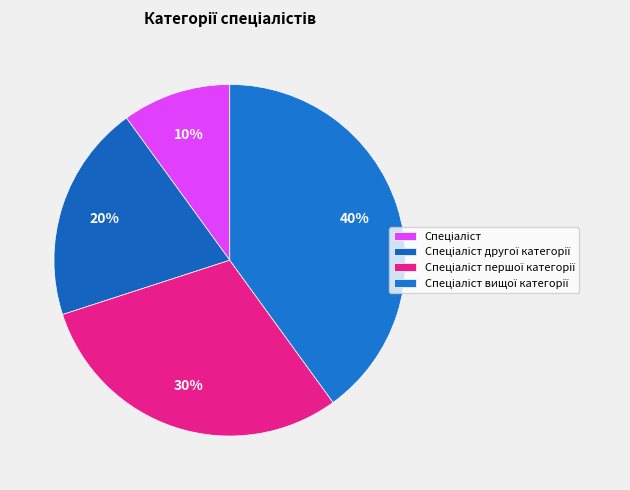

Does any single category account for the majority?

No